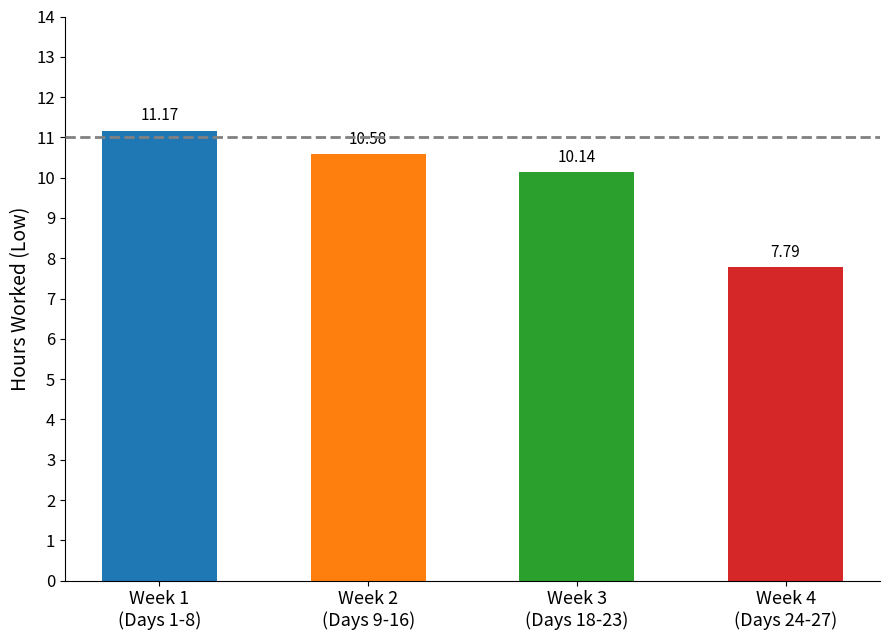

What is the label of the 1st bar from the right?

Week 4
(Days 24-27)